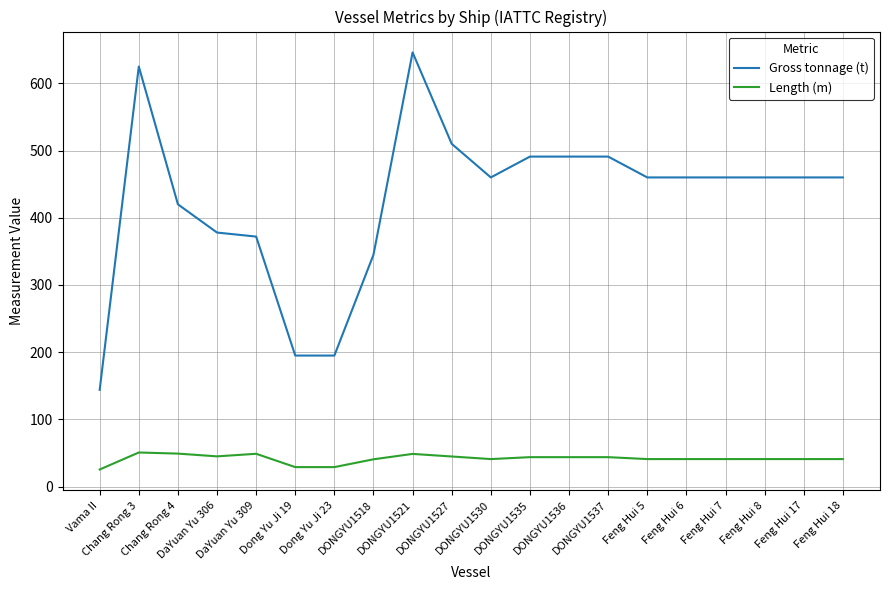

At which category does the chart reach its peak across all series?

DONGYU1521